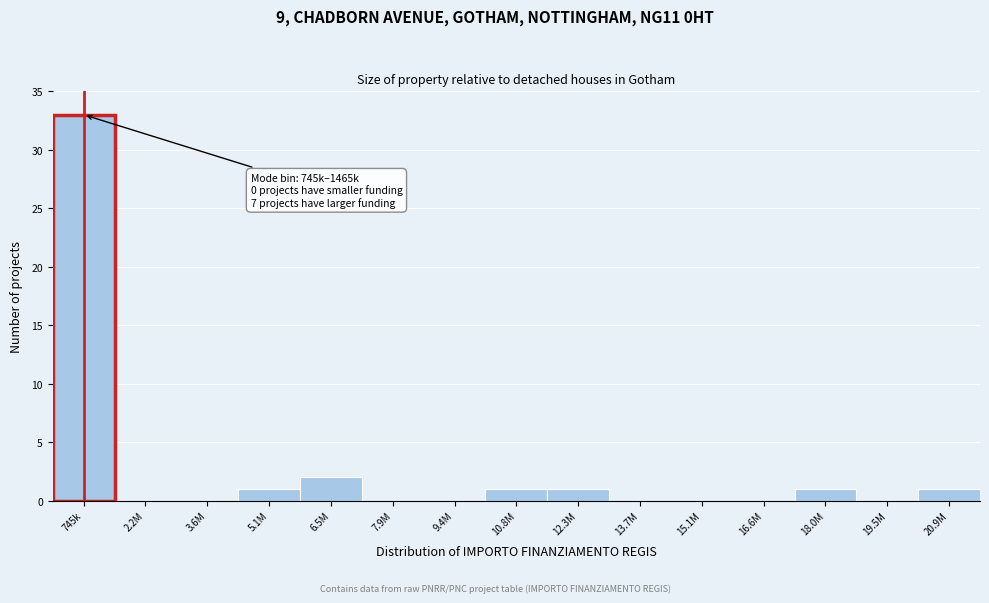

Reading left to right, transcribe all the data shown in this chart.

745k=33	2.2M=0	3.6M=0	5.1M=1	6.5M=2	7.9M=0	9.4M=0	10.8M=1	12.3M=1	13.7M=0	15.1M=0	16.6M=0	18.0M=1	19.5M=0	20.9M=1